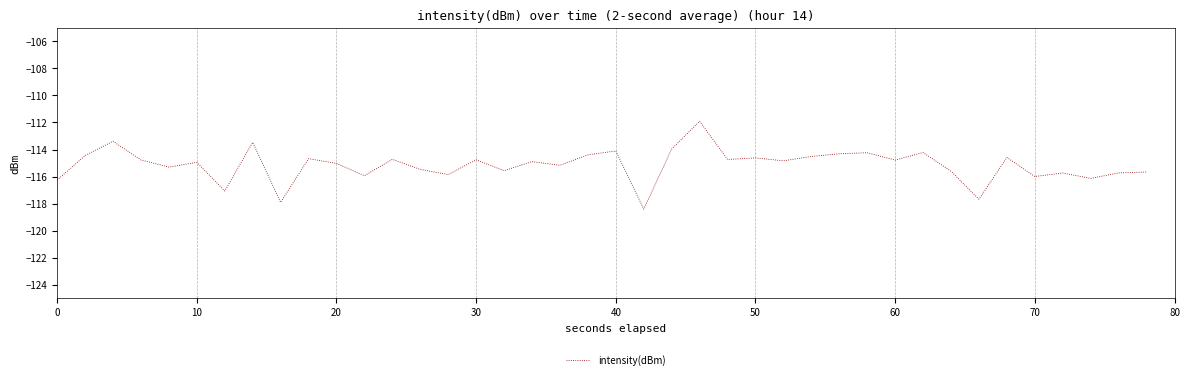

What is the sum of all values?

-4605.8